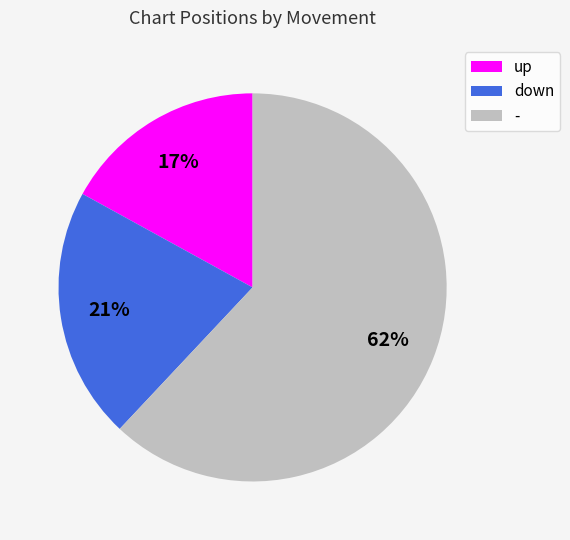

How many slices are in this pie chart?

3